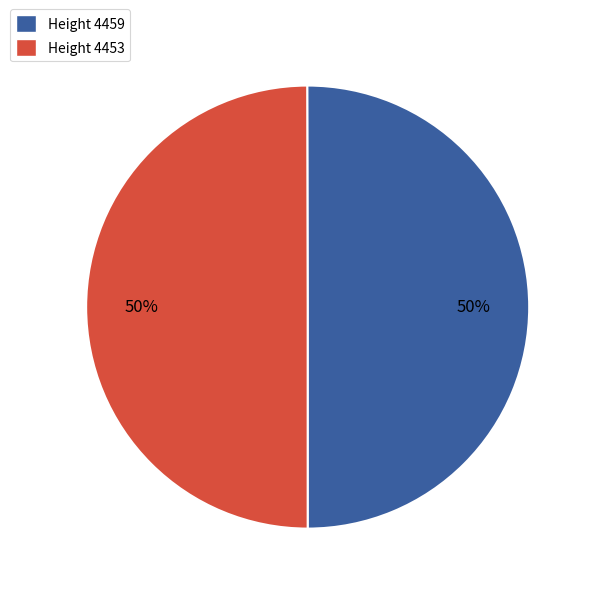

Is the sum of Height 4459 and Height 4453 greater than half?

Yes